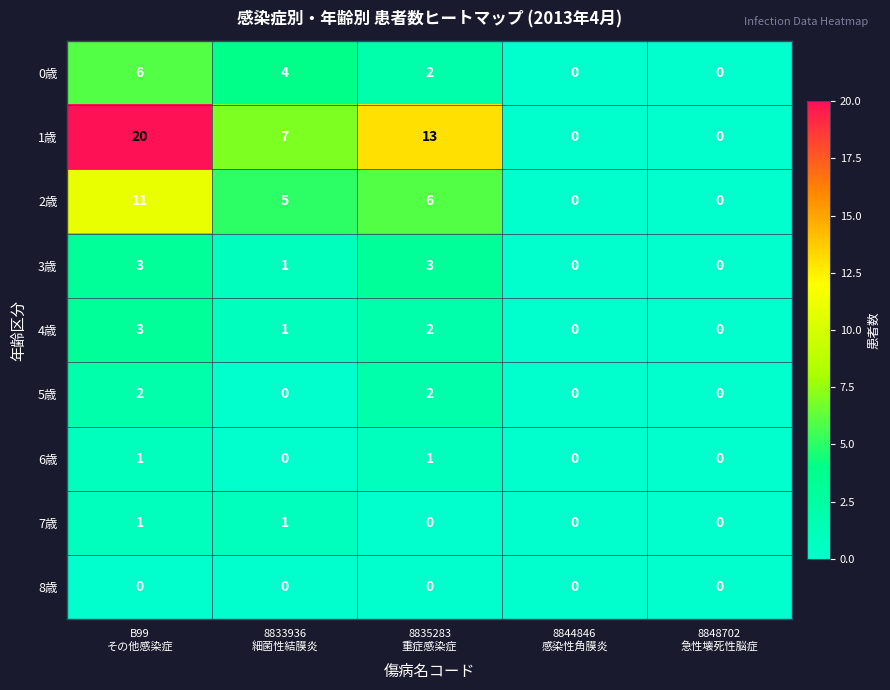

At which category is the sum across all series the highest?

B99
その他感染症